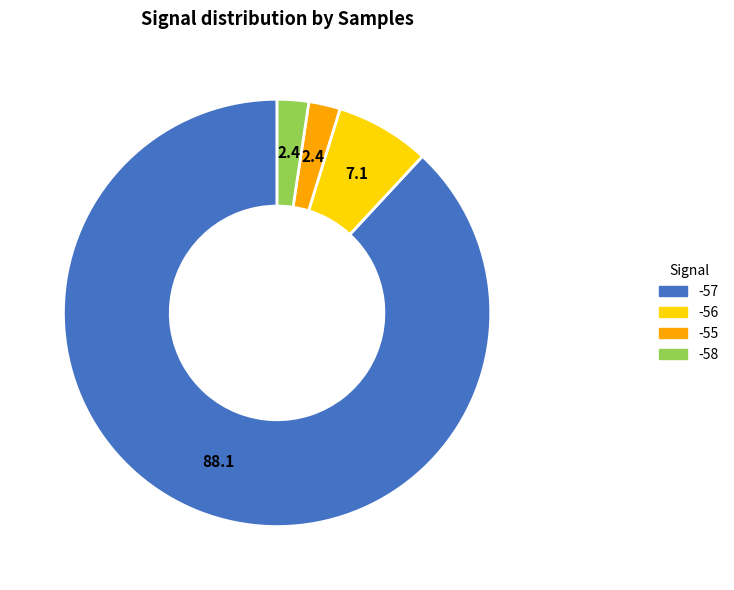

Is there any slice that represents more than half of the pie?

Yes